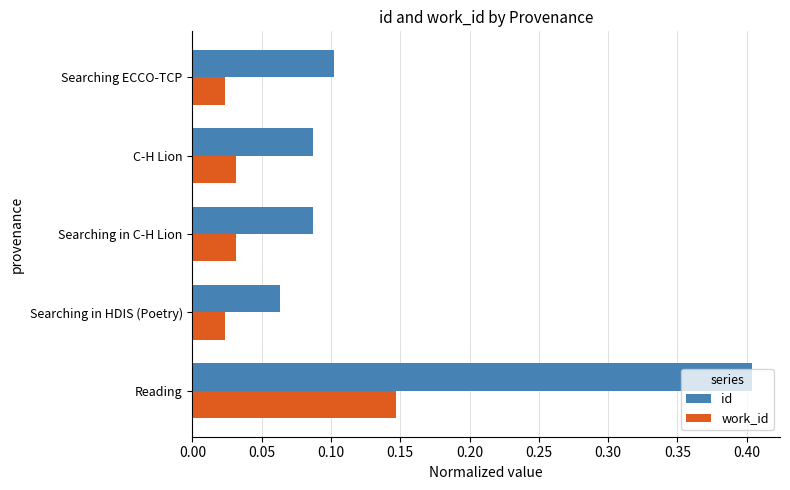

What are all the series names shown in the legend?

id, work_id